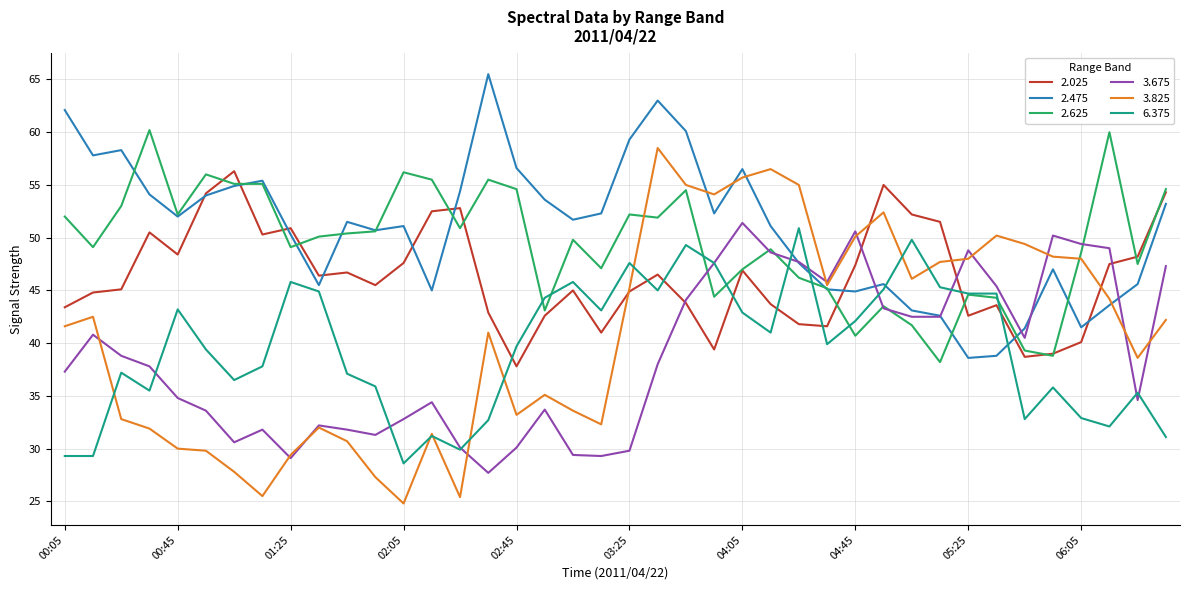

Which series has the widest spread of values?

3.825